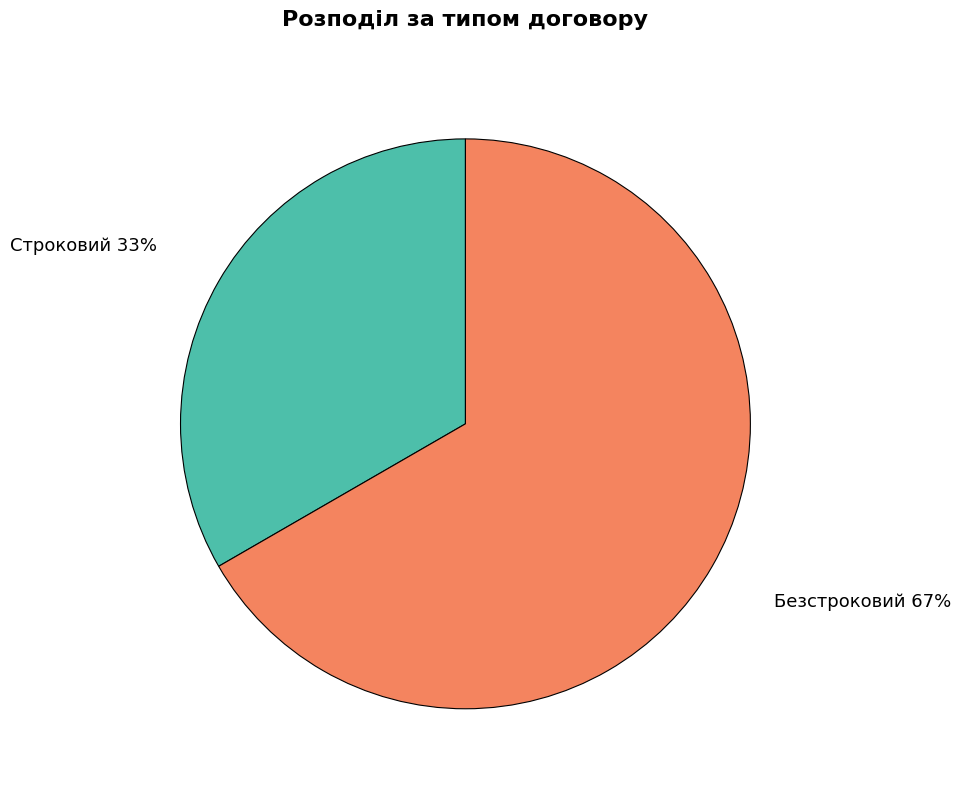

What percentage is the Строковий slice, to the nearest percent?

33%